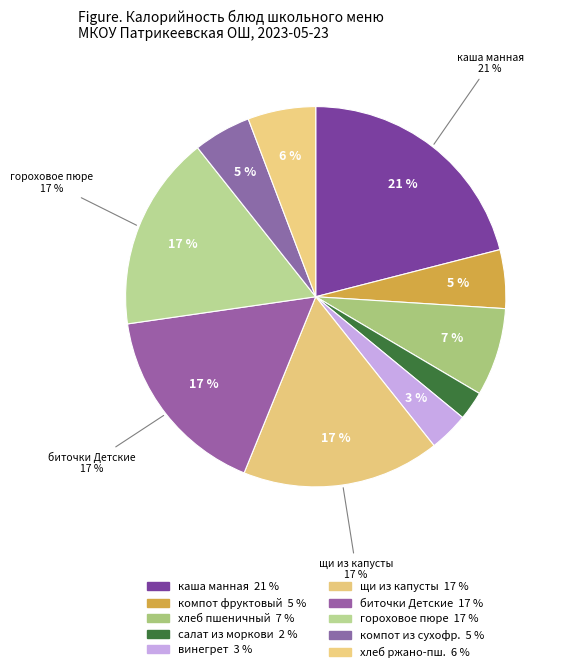

Rank the categories by value from highest to lowest.

каша манная молочная, щи из свежей капусты, гороховое пюре, биточки Детские тушеные, хлеб пшеничный, хлеб ржано-пшеничный, компот из фрукт. ягодной смеси, компот из сухофруктов, винегрет овощной, салат из моркови с цитрусовыми